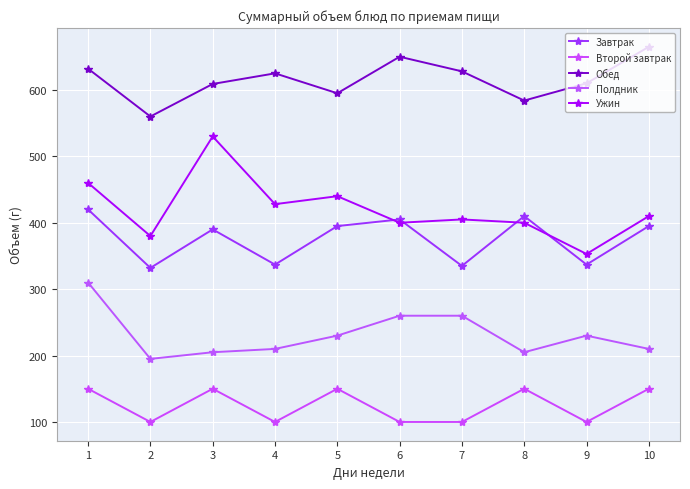

What is the difference between the maximum and minimum values in the Полдник series?

115